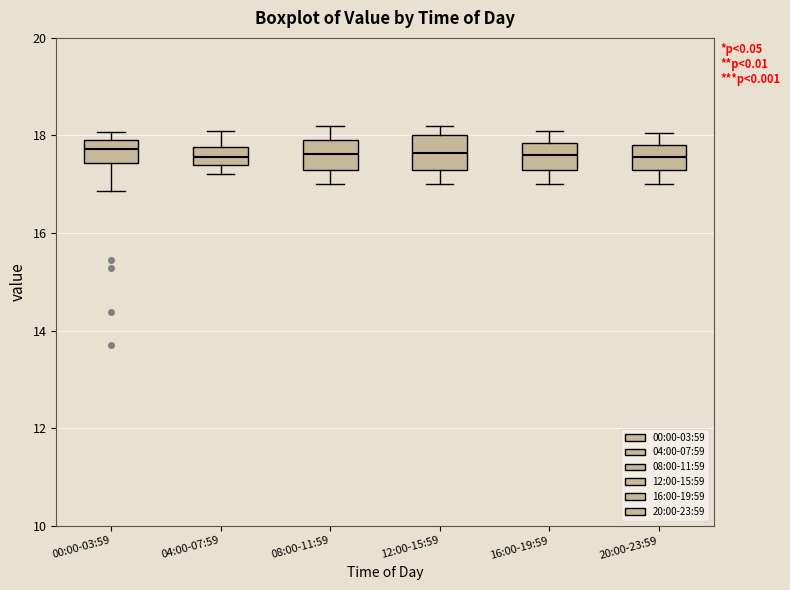

Reading left to right, transcribe this box plot: for each box, give where its median line is, the range the box spans, and where its two whiskers end, as read against the y-axis. The values are not printed on the chart, so give them approximately, as read against the axis.

00:00-03:59: median 17.8, box 17.4 to 18.0, whiskers 16.8 to 18.0 (just above the box's upper edge)
04:00-07:59: median 17.6, box 17.4 to 17.8, whiskers 17.2 to 18.2
08:00-11:59: median 17.6, box 17.2 to 18.0, whiskers 17.0 to 18.2
12:00-15:59: median 17.6, box 17.4 to 18.0, whiskers 17.0 to 18.2
16:00-19:59: median 17.6, box 17.2 to 17.8, whiskers 17.0 to 18.2
20:00-23:59: median 17.6, box 17.2 to 17.8, whiskers 17.0 to 18.0